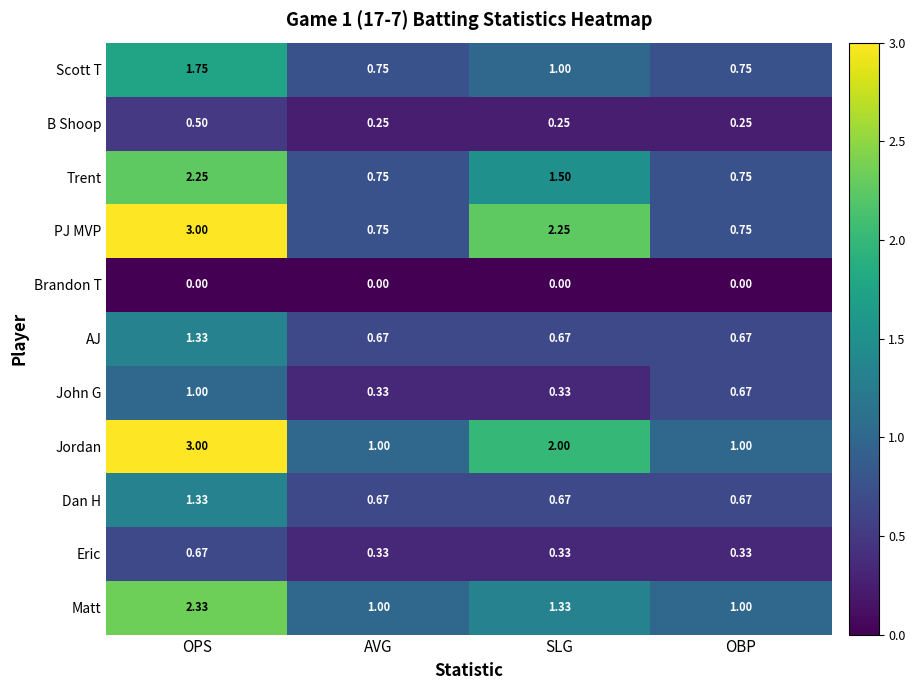

Which category has the highest value in the Eric series?

OPS